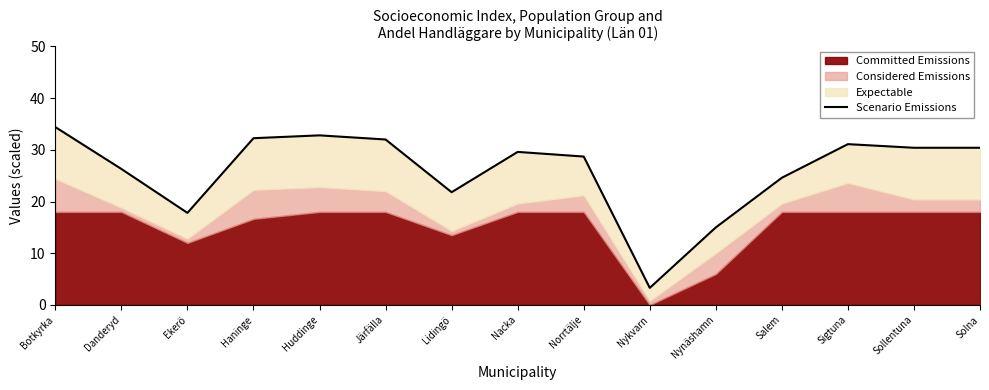

Reading right to left, what are all the values shown in this chart?

30.4	30.4	31.1	24.6	15.0	3.3	28.7	29.6	21.8	32.0	32.8	32.2	17.8	26.3	34.4